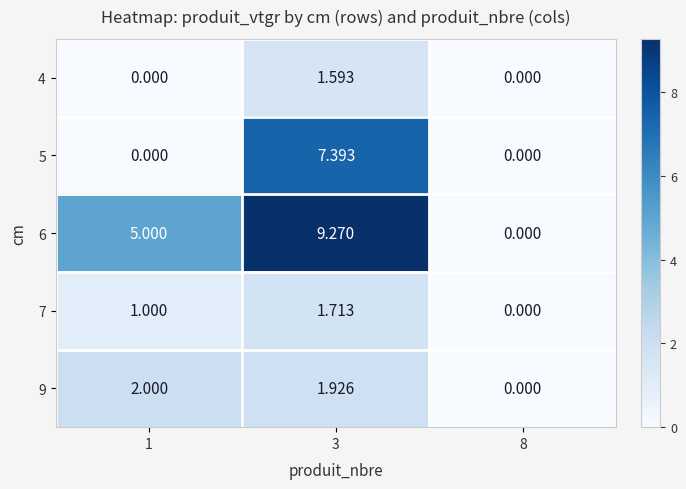

Is the value of 7 at 3 greater than the value of 5 at 1?

Yes